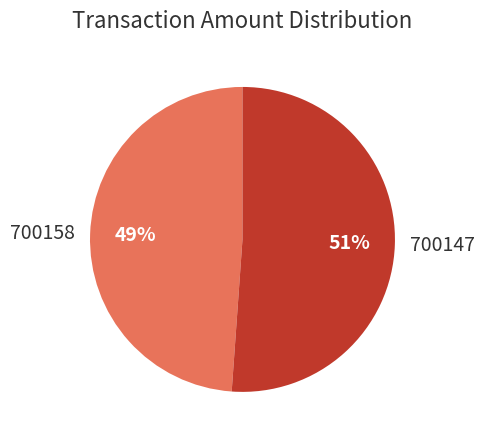

True or false: 700147 accounts for 51% of the total.

True